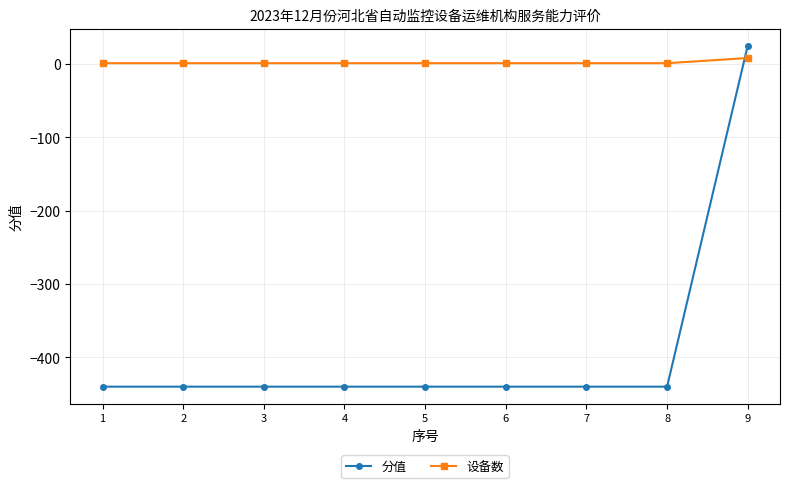

What is the sum of all 分值 values?

-3495